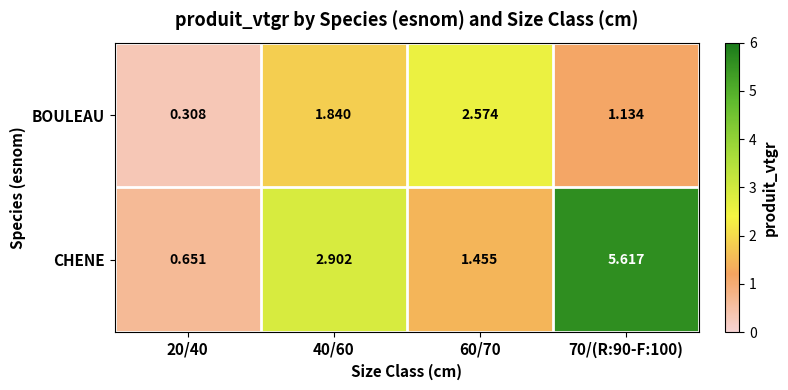

Which series has the widest spread of values?

CHENE